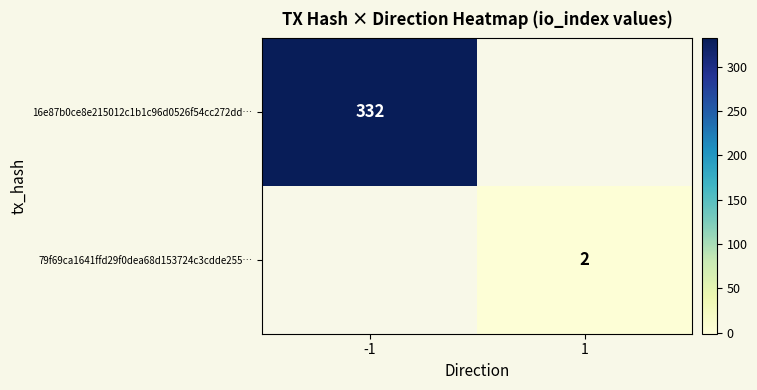

Is the value of 79f69ca1641ffd29f0dea68d153724c3cdde255… at 1 greater than the value of 16e87b0ce8e215012c1b1c96d0526f54cc272dd… at -1?

No